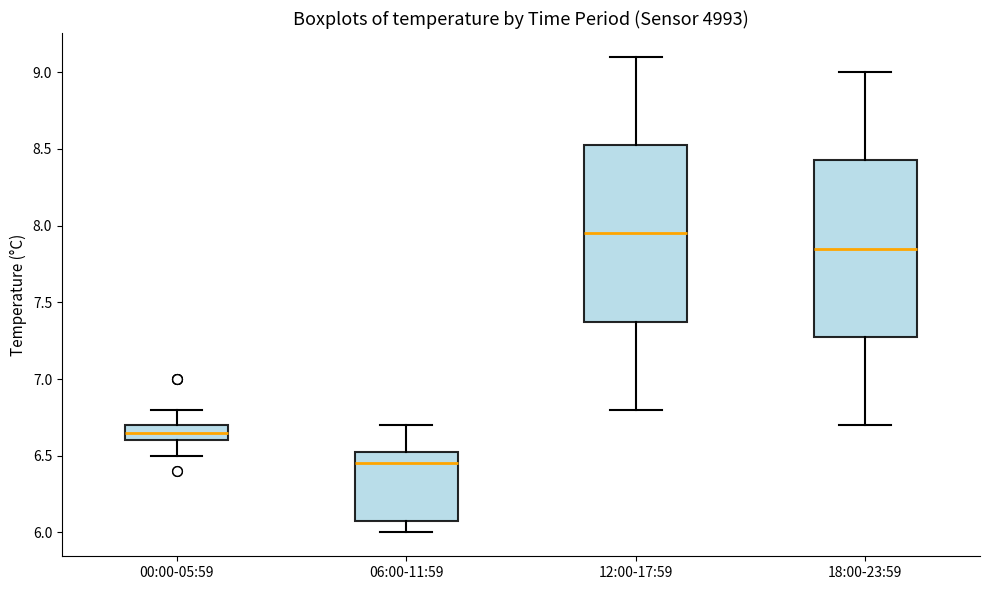

Reading left to right, transcribe this box plot: for each box, give where its median line is, the range the box spans, and where its two whiskers end, as read against the y-axis. The values are not printed on the chart, so give them approximately, as read against the axis.

00:00-05:59: median 6.65, box 6.60 to 6.70, whiskers 6.50 to 6.80
06:00-11:59: median 6.45, box 6.10 to 6.55, whiskers 6.00 to 6.70
12:00-17:59: median 7.95, box 7.40 to 8.55, whiskers 6.80 to 9.10
18:00-23:59: median 7.85, box 7.30 to 8.45, whiskers 6.70 to 9.00